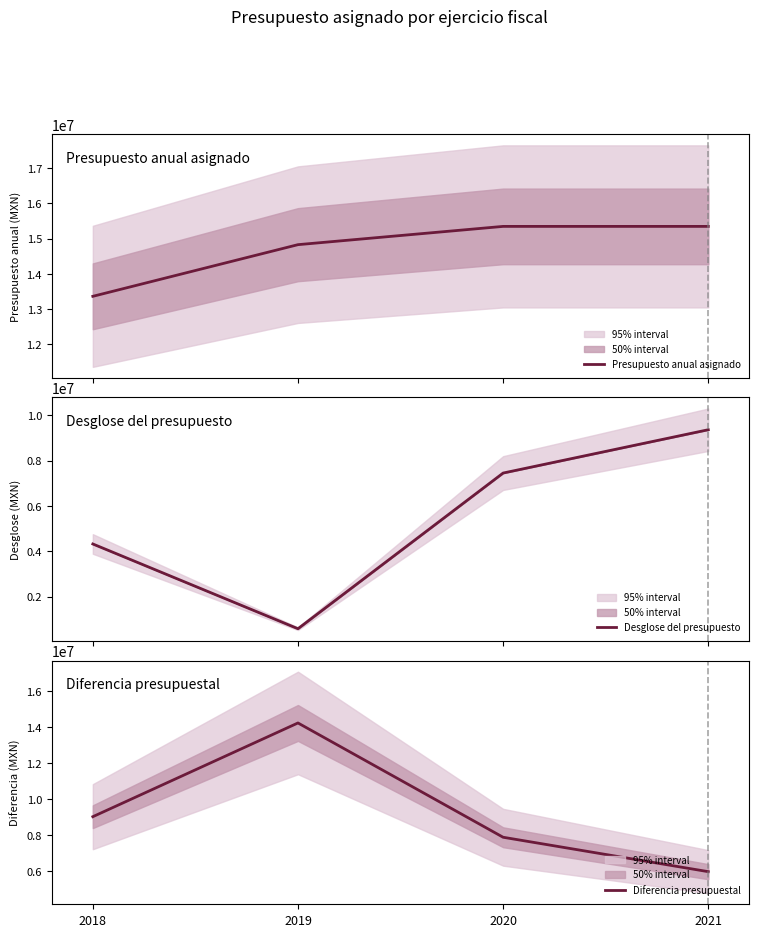

Where is Desglose del presupuesto nearest to the value 4973960?

2018